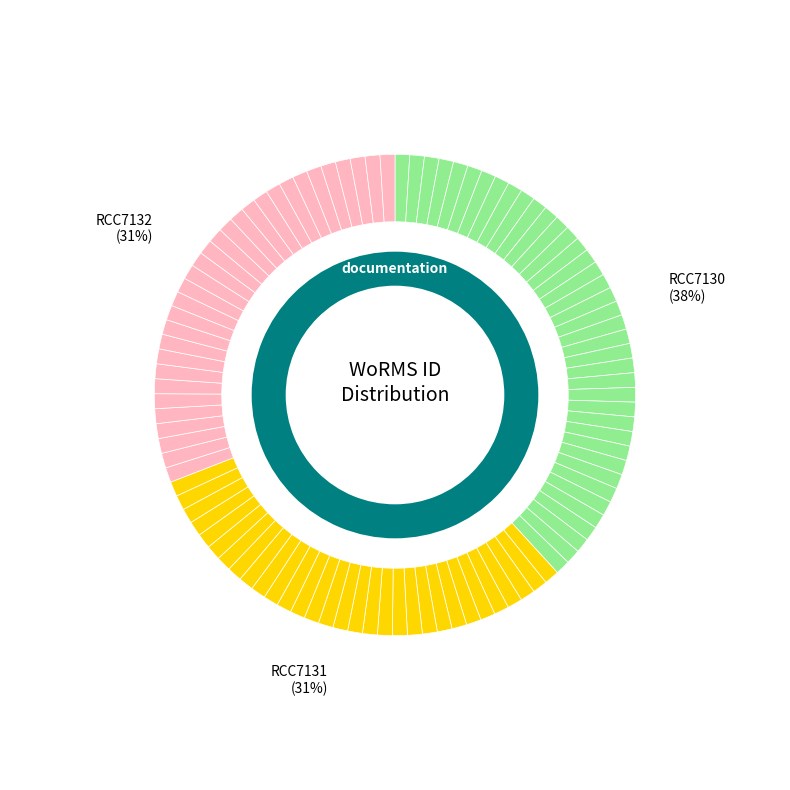

Does RCC7131 account for over 50% of the chart?

No